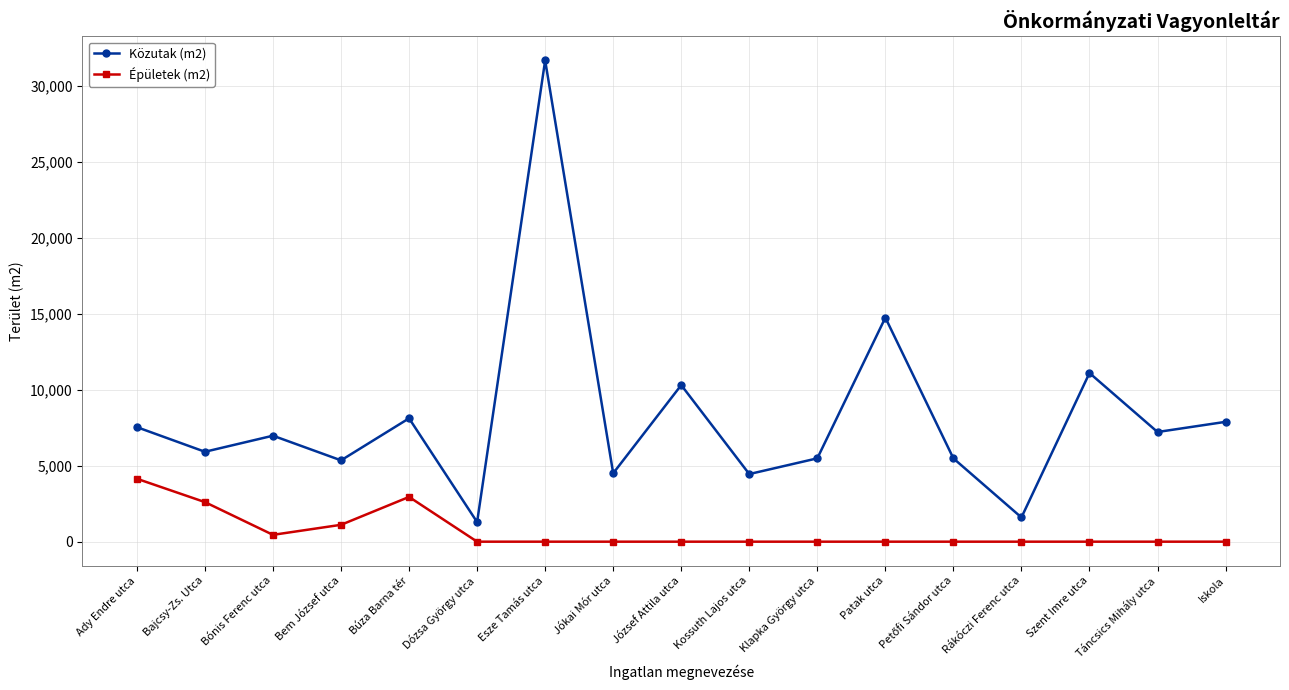

True or false: Közutak (m2) and Épületek (m2) cross at least once.

False